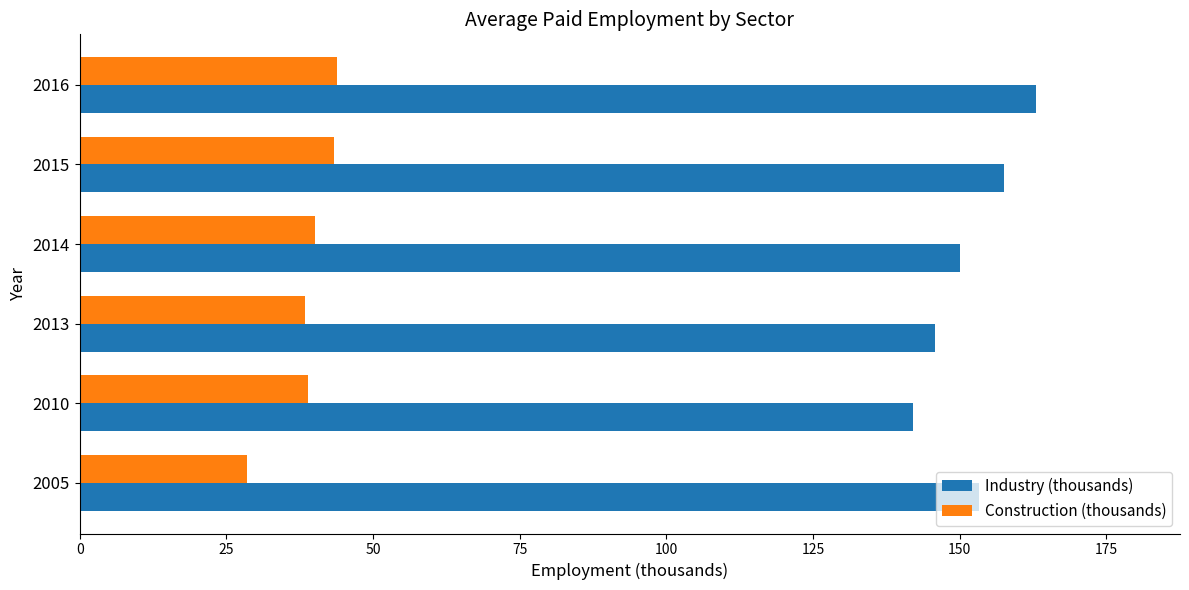

What is the difference between the maximum and second lowest values in the Construction (thousands) series?

5.4